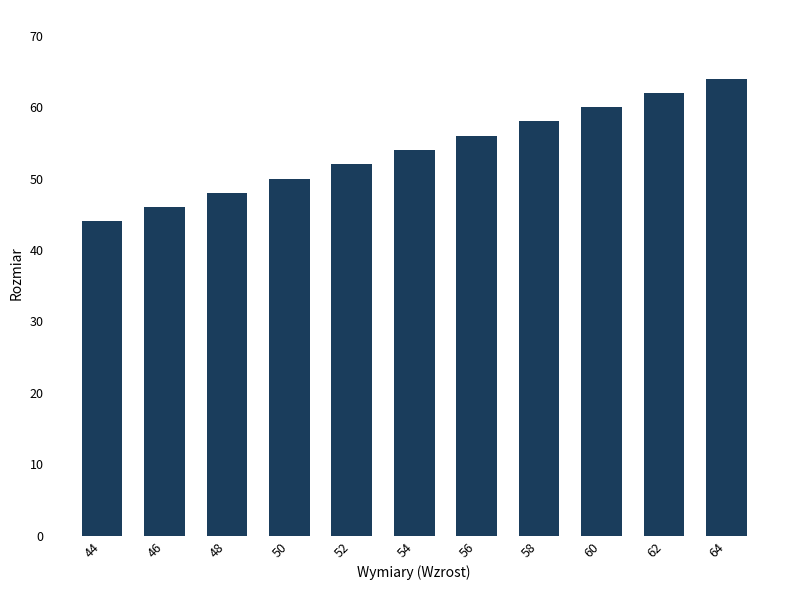

Count the values in the range 48 to 60.

7